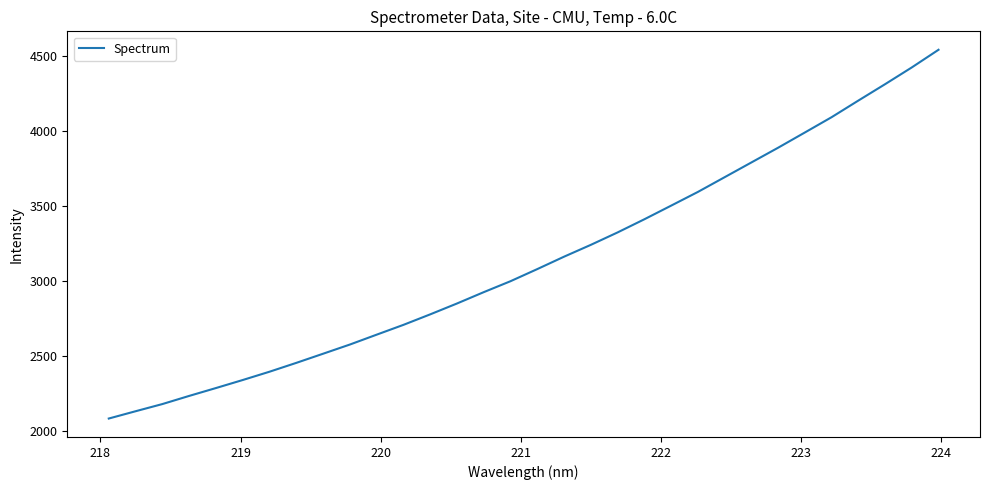

What is the smallest value displayed?

2084.5